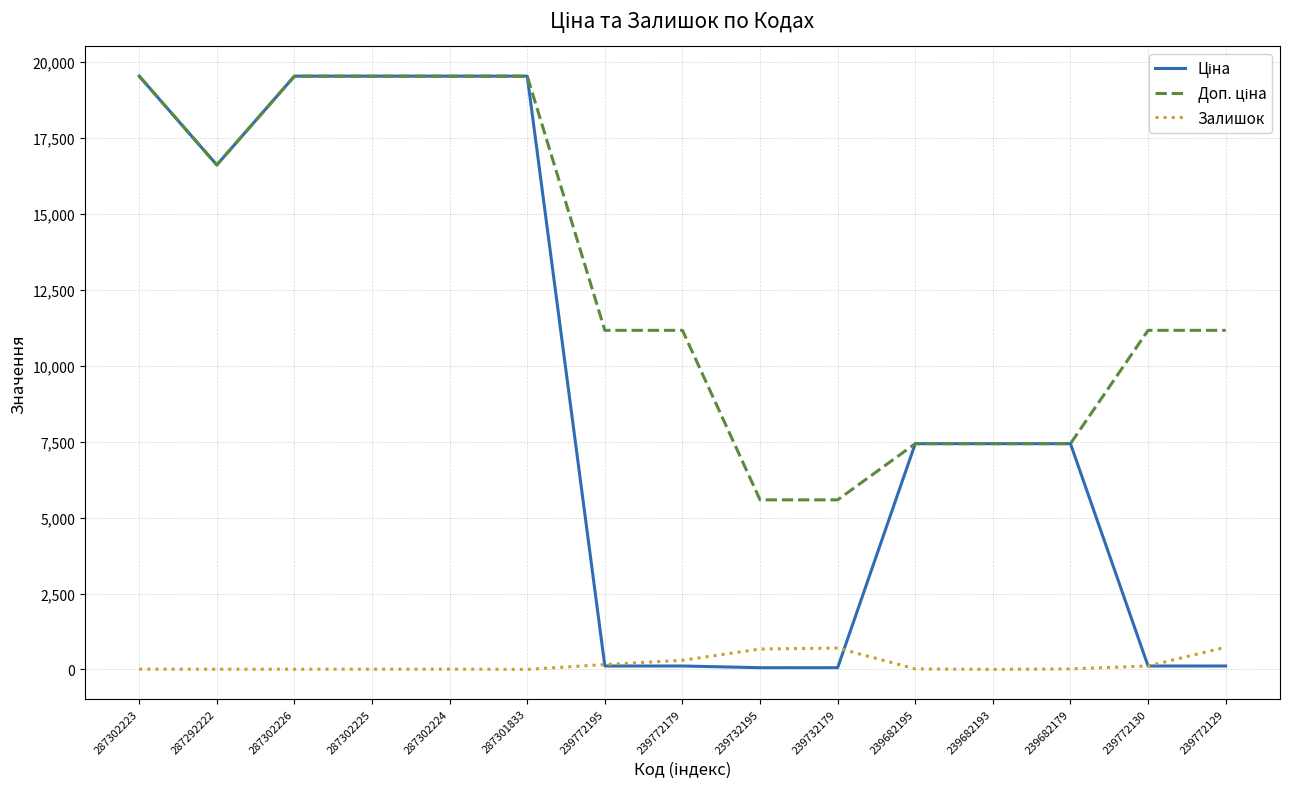

True or false: Залишок has a value of 300.0 at 239772179.

True